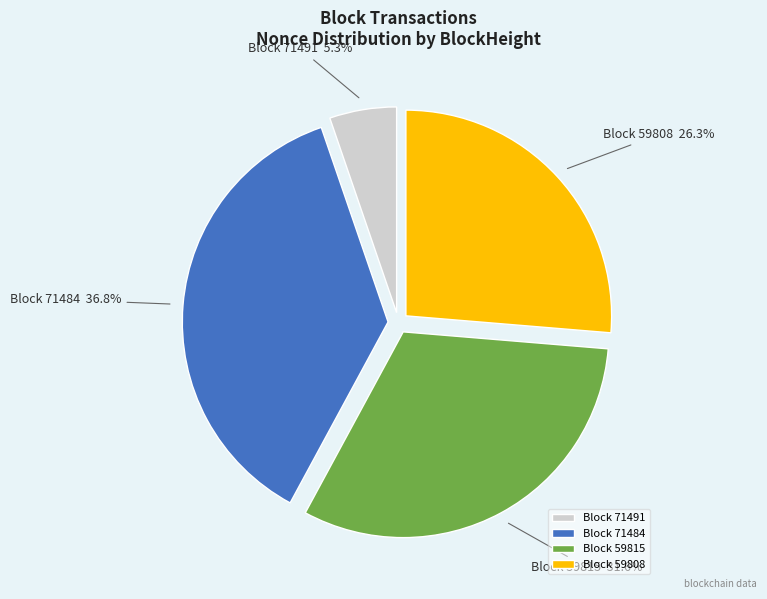

Which has a higher value, Block 59808 or Block 71484?

Block 71484